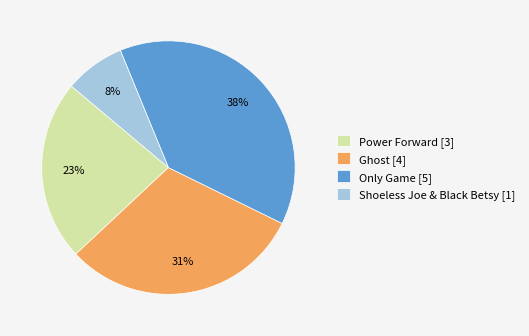

What percentage is the Ghost [4] slice, to the nearest percent?

31%